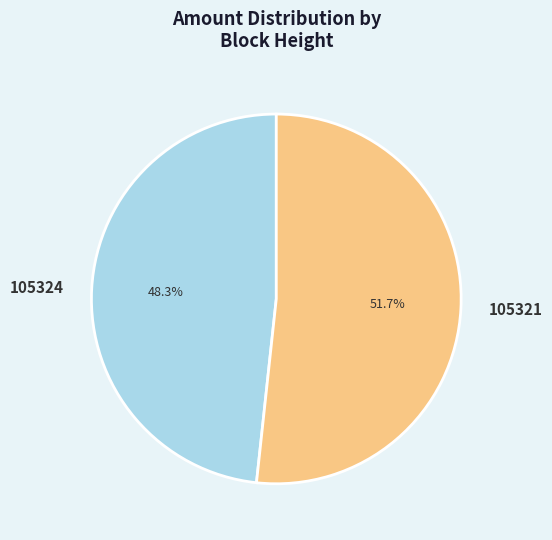

Is 105324 the majority of the pie?

No